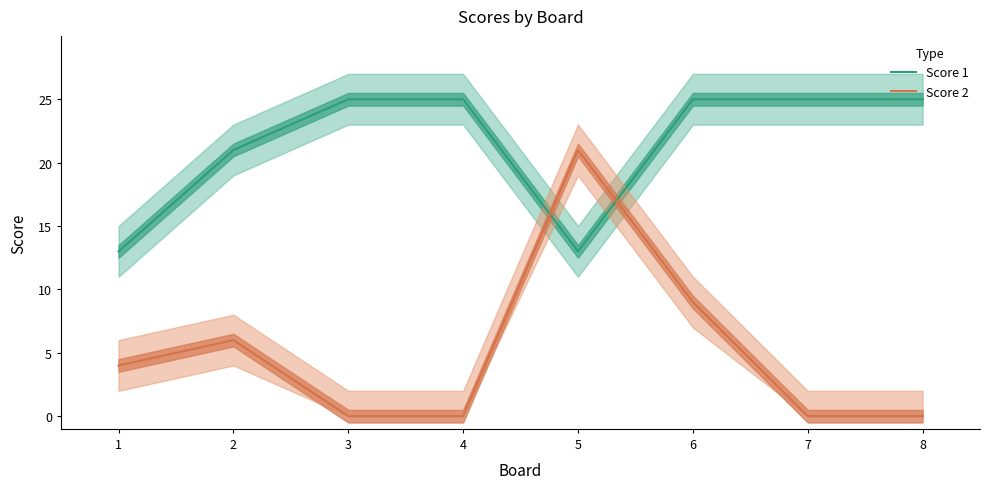

List the series in order of their peak value, highest first.

Score 1, Score 2